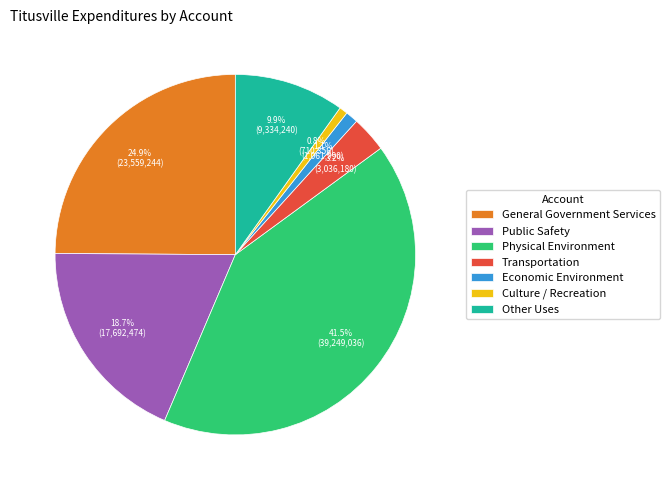

Combined, do Other Uses and Culture / Recreation account for over 50%?

No